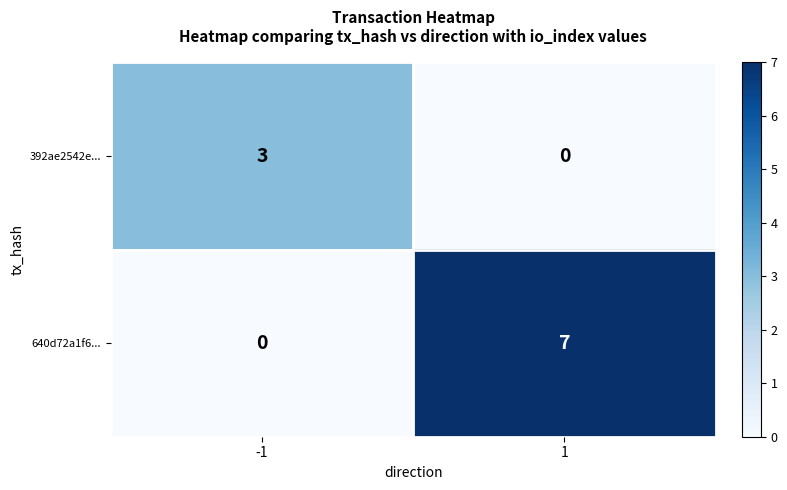

How many distinct data groups are displayed?

2